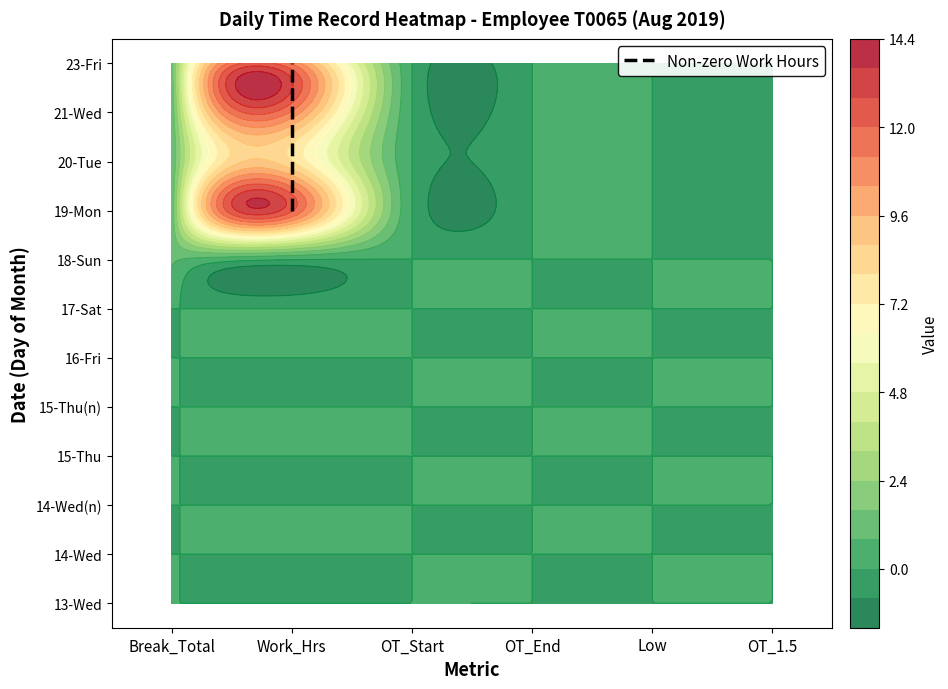

Which label corresponds to the smallest value in the chart?

Work_Hrs